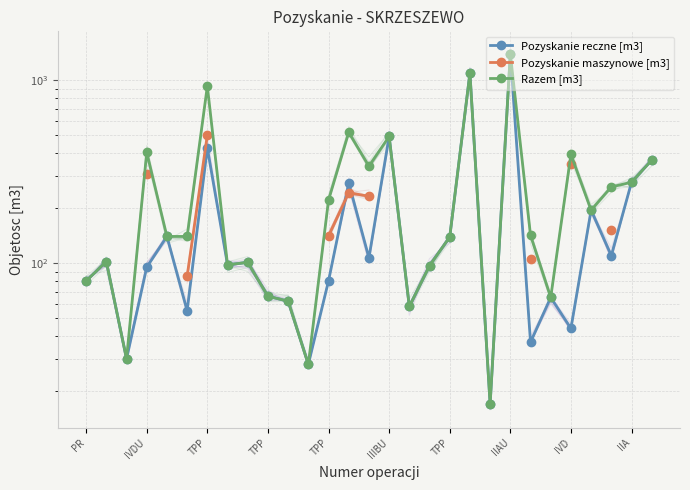

What are all the series names shown in the legend?

Pozyskanie reczne [m3], Pozyskanie maszynowe [m3], Razem [m3]